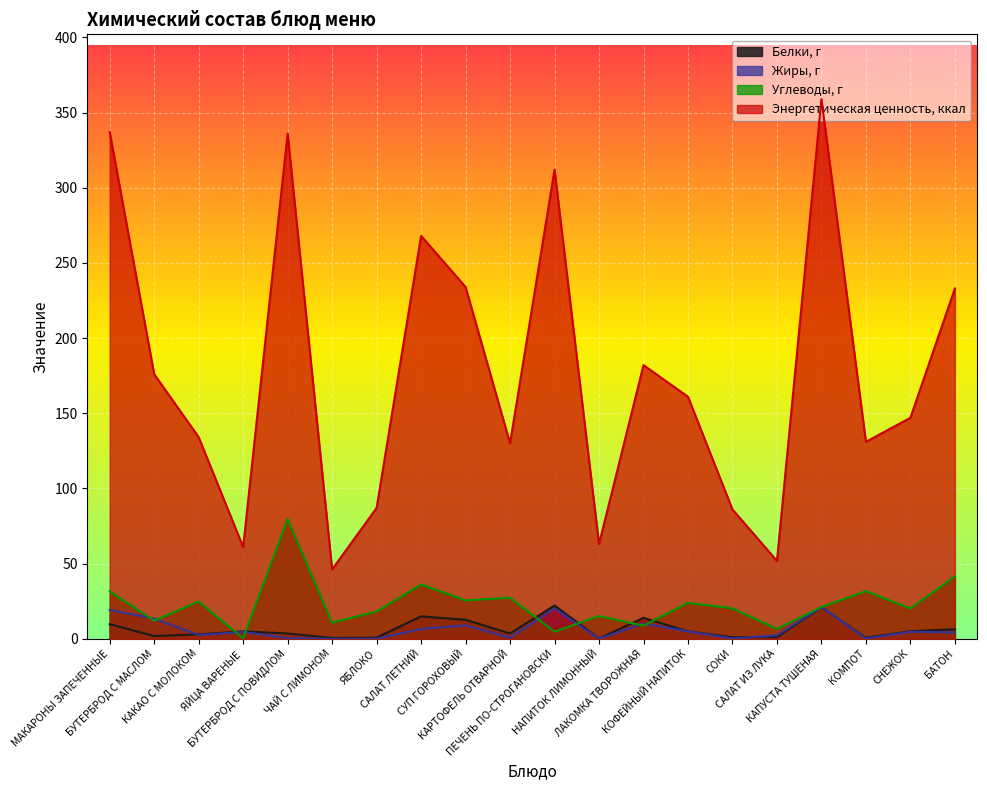

Which series ends up on top after the final intersection of Жиры, г and Углеводы, г?

Углеводы, г